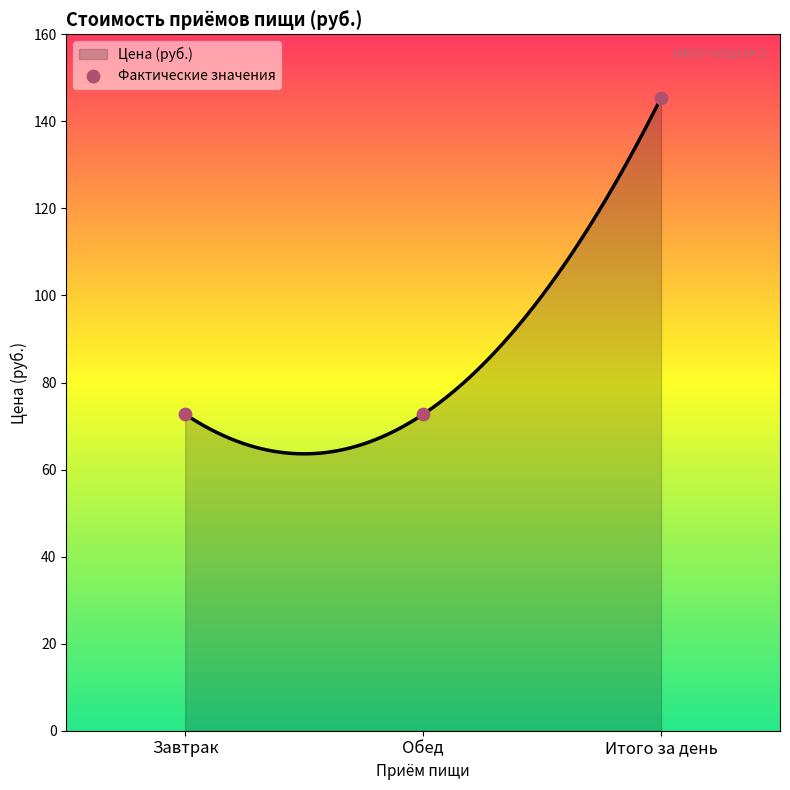

Which has a higher value, Обед or Итого за день?

Итого за день